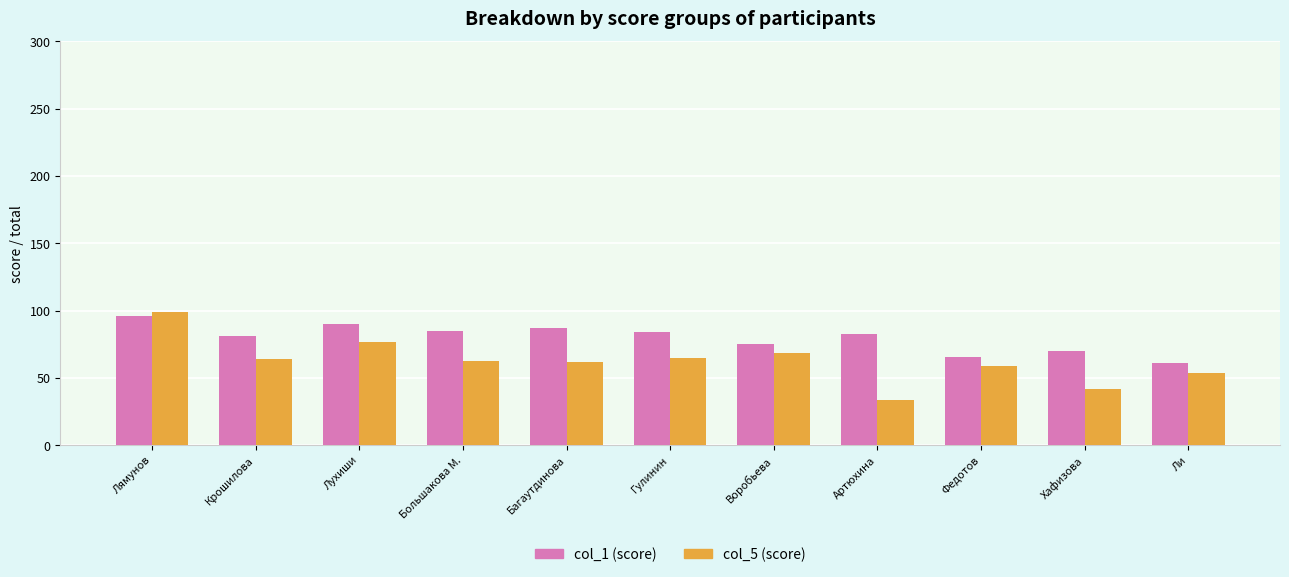

Rank the series at Багаутдинова from lowest to highest value.

col_5 (score), col_1 (score)